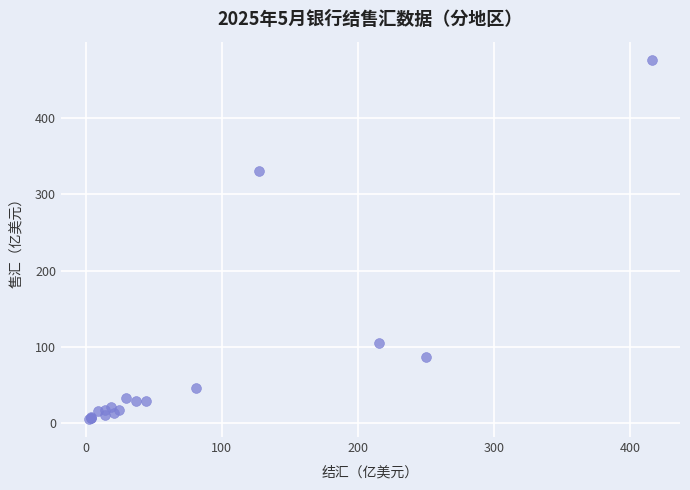

What Y value in the scatter plot is closest to 240?

330.4